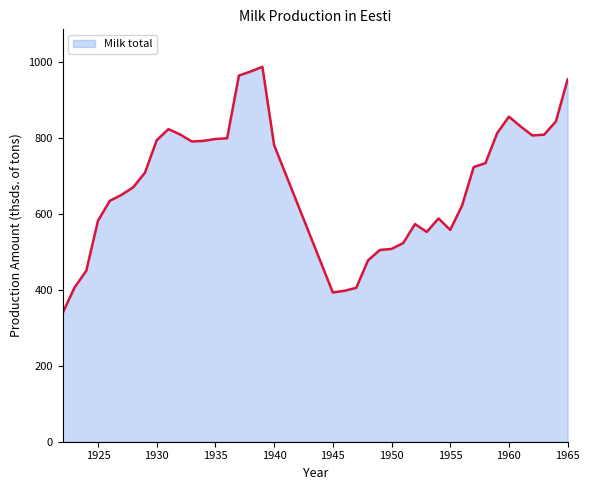

What is the greatest value displayed?

987.8